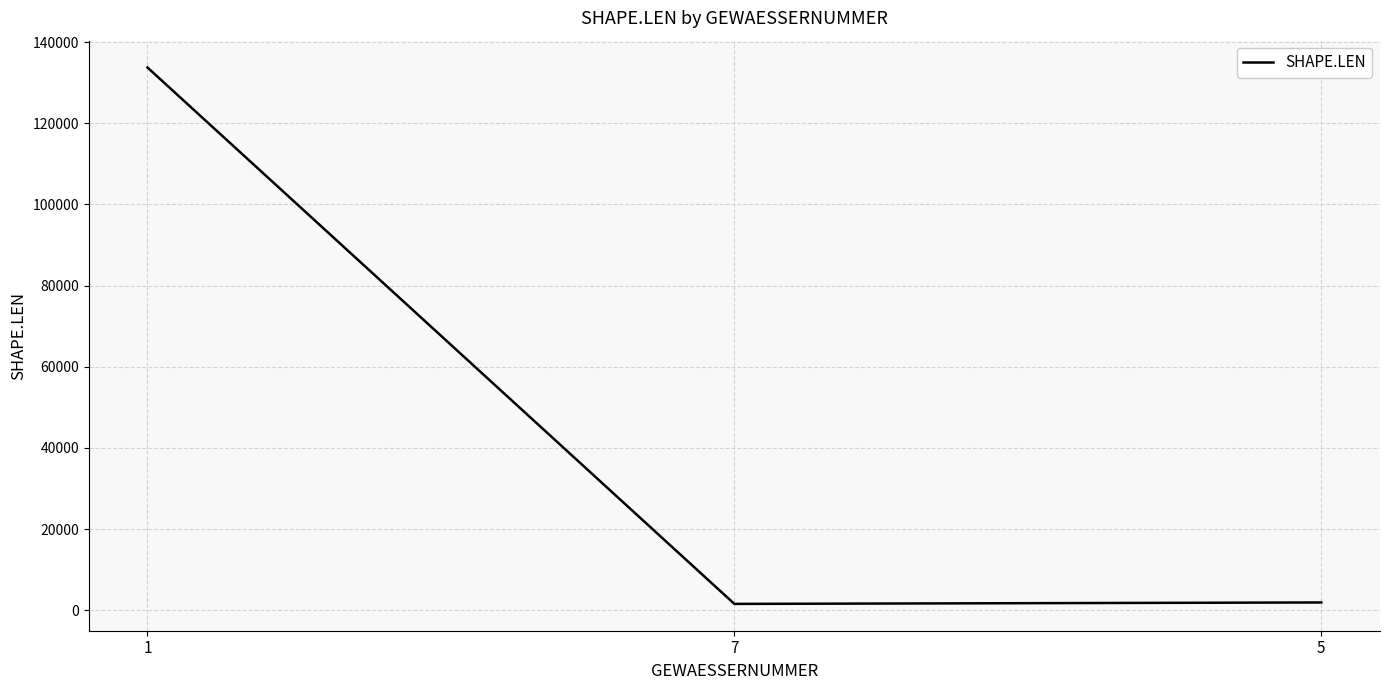

How many lines are shown in the chart?

1